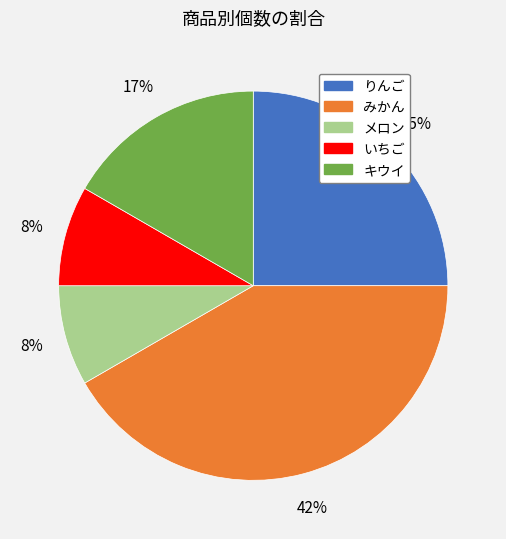

Does キウイ account for over 50% of the chart?

No